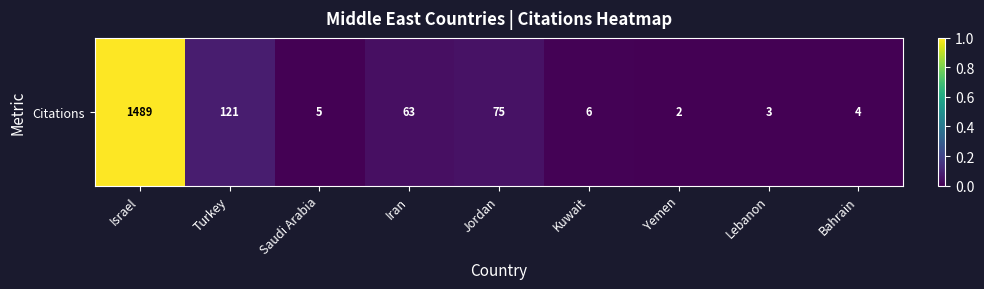

Which category has the lowest value across all series?

Yemen